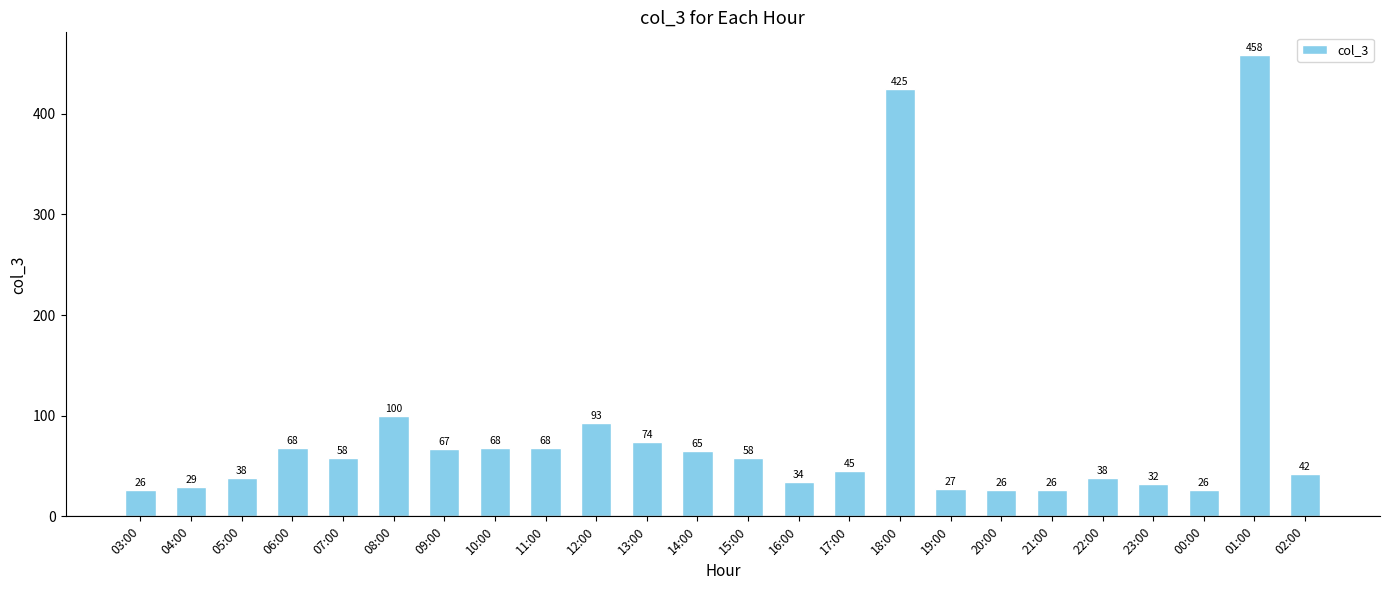

The value at 07:00 is 83. True or false?

False